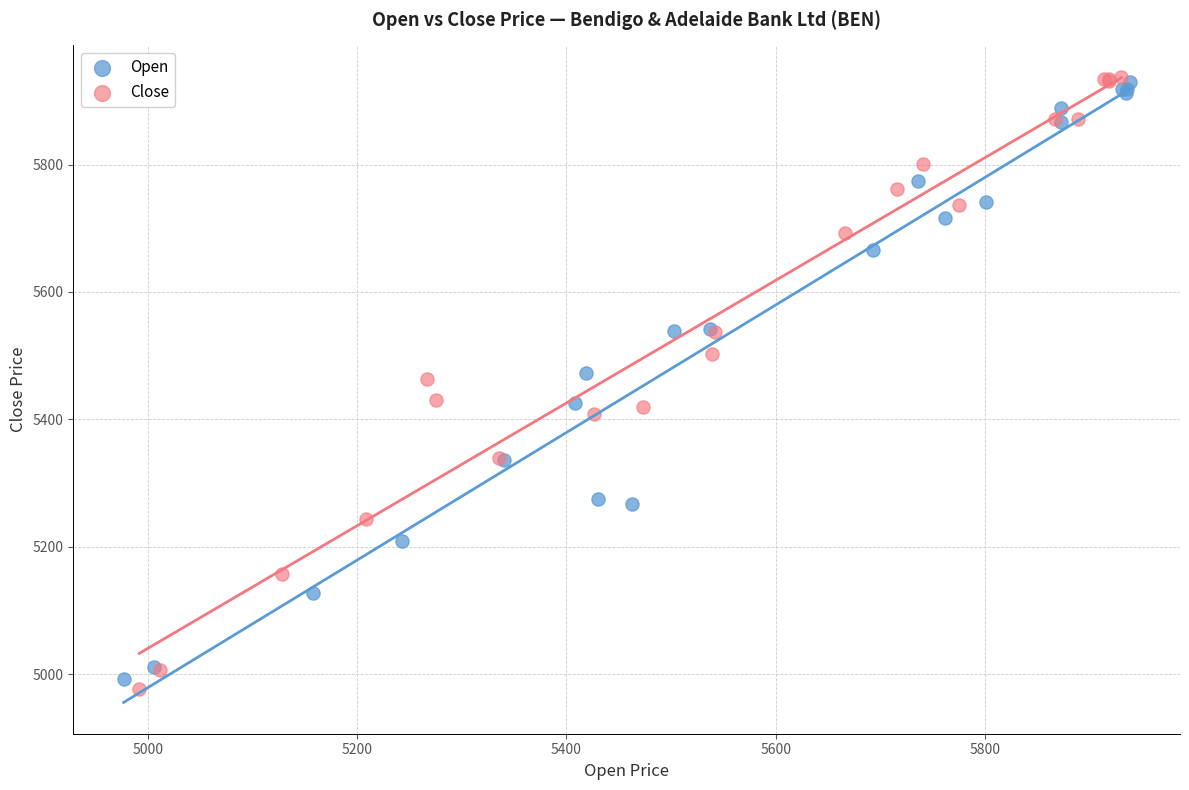

Which series has the widest spread of Y values?

Close